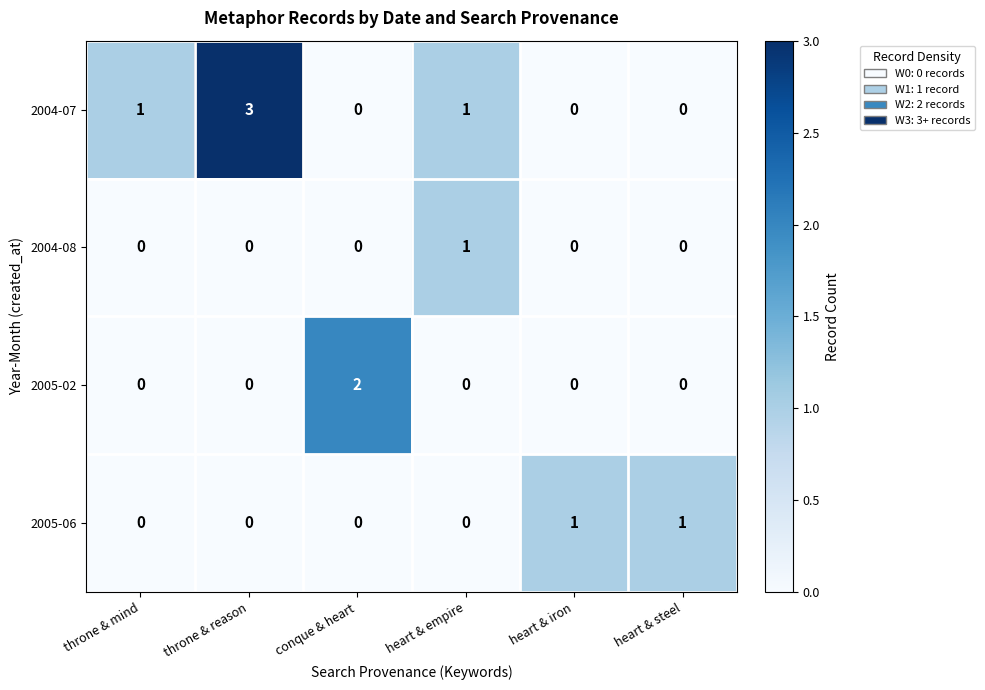

True or false: 2005-06 has a value of 1 at heart & steel.

True